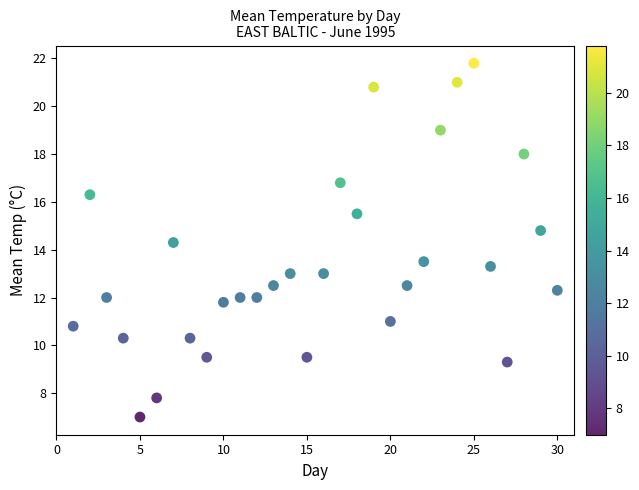

What Y value in the scatter plot is closest to 14?

14.3